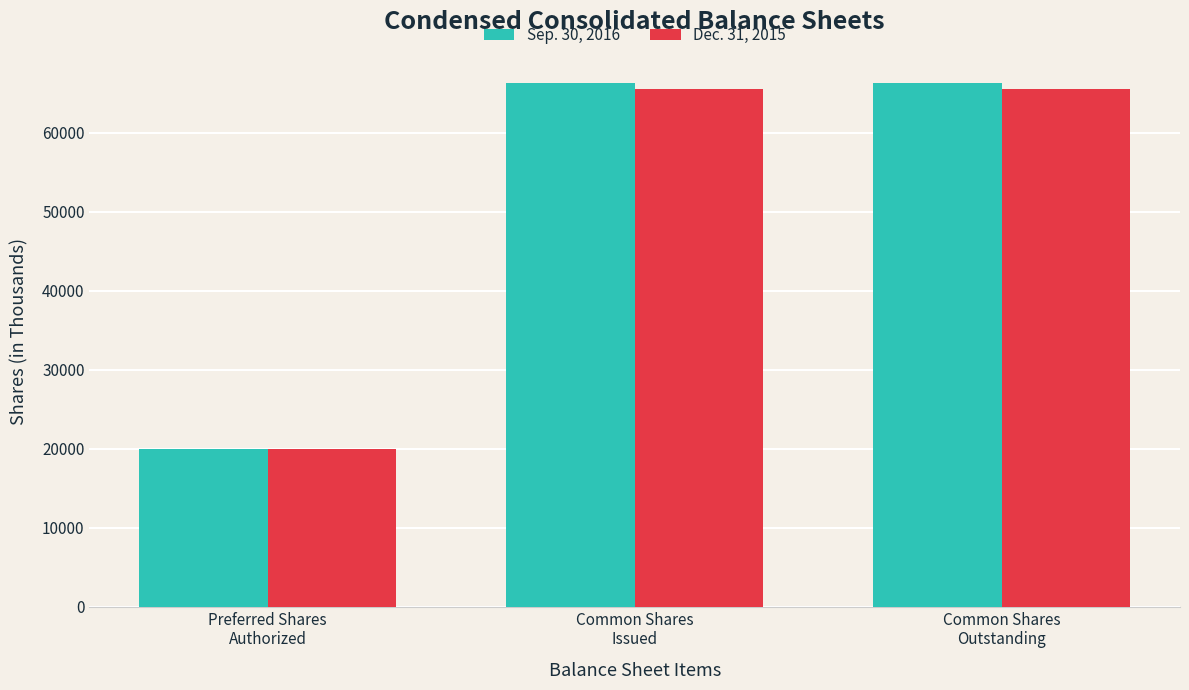

List the series in order of their peak value, lowest first.

Dec. 31, 2015, Sep. 30, 2016